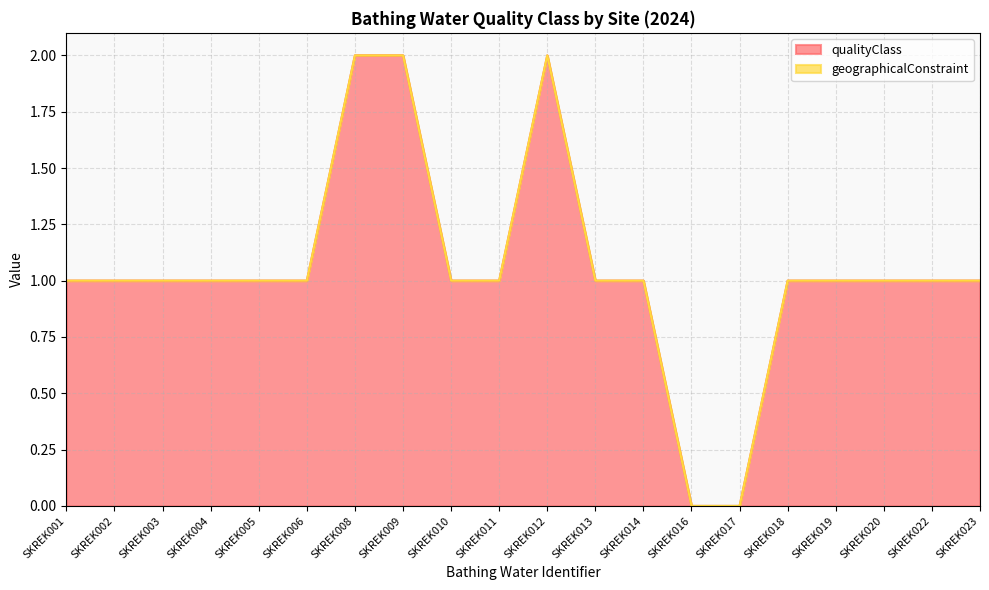

List the labels in order of value, largest first.

SKREK008, SKREK009, SKREK012, SKREK001, SKREK002, SKREK003, SKREK004, SKREK005, SKREK006, SKREK010, SKREK011, SKREK013, SKREK014, SKREK018, SKREK019, SKREK020, SKREK022, SKREK023, SKREK016, SKREK017